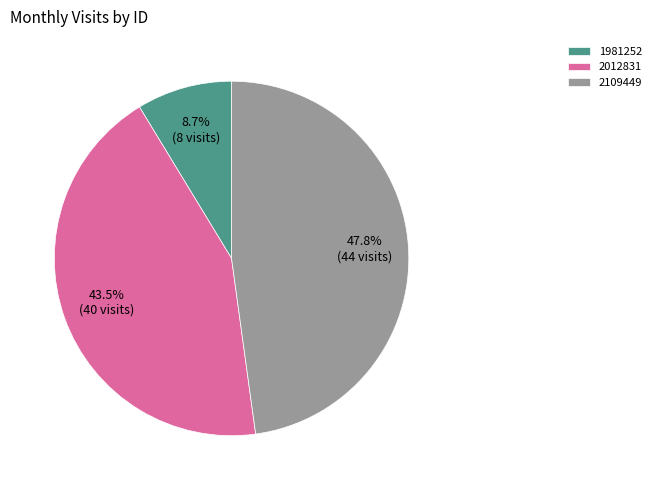

Approximately how many times larger is the value at 2109449 compared to 2012831?

1.1